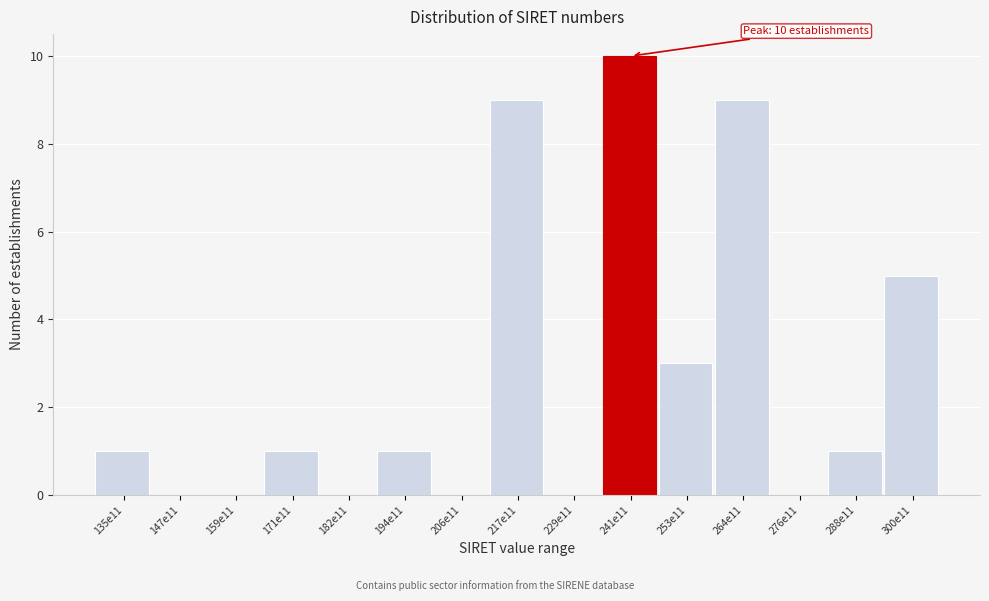

What is the greatest value displayed?

10